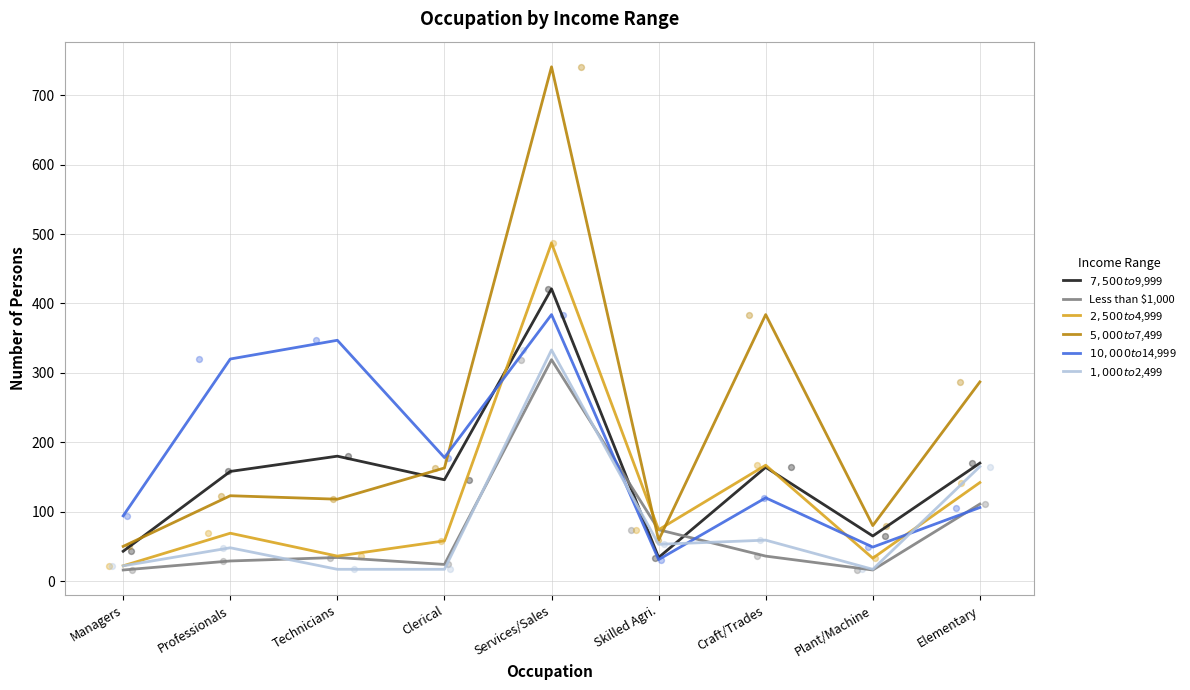

At which category is the sum across all series the highest?

Services/Sales